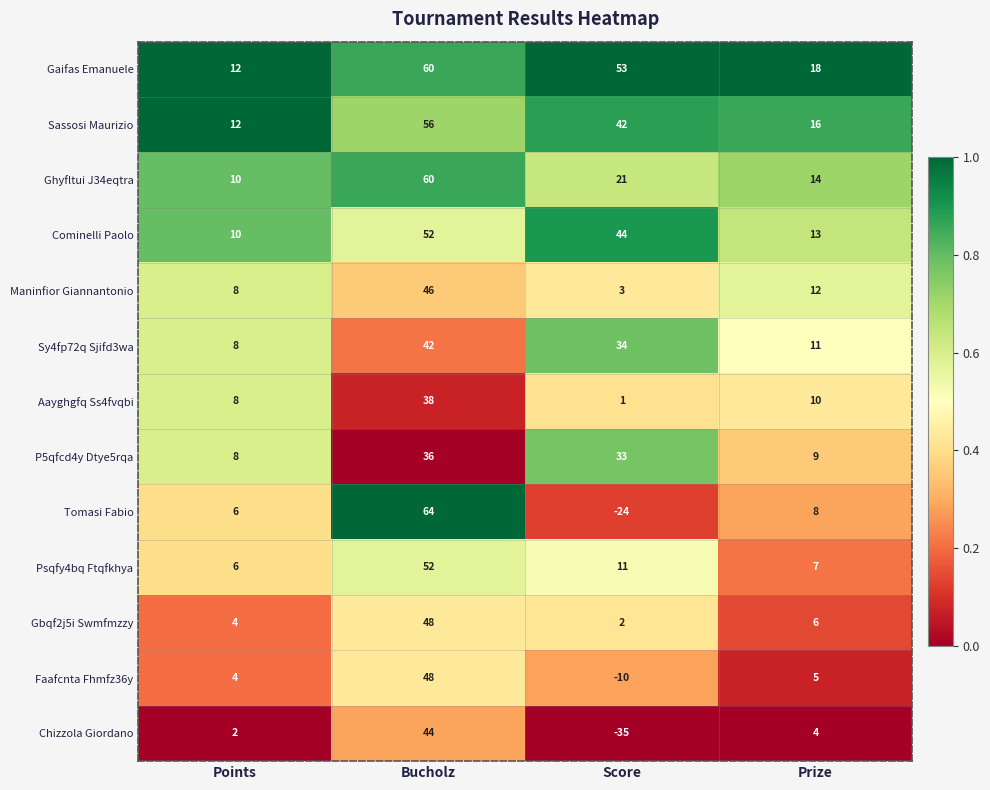

Which series changed the most between Bucholz and Prize?

Tomasi Fabio